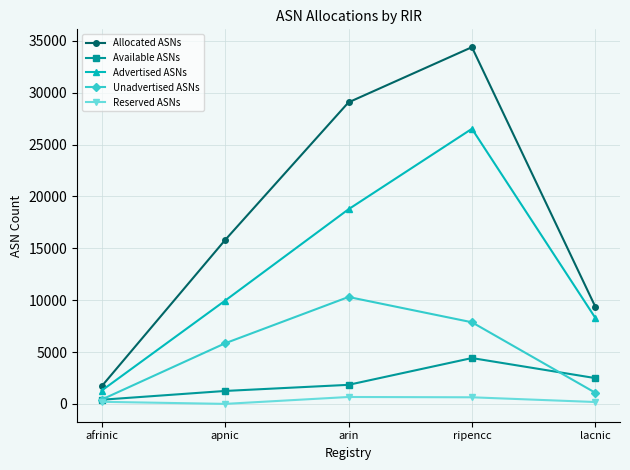

At which label is Allocated ASNs closest to 18047?

apnic